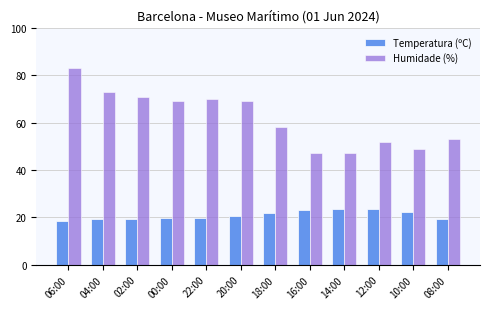

Which series changed the most between 04:00 and 08:00?

Humidade (%)